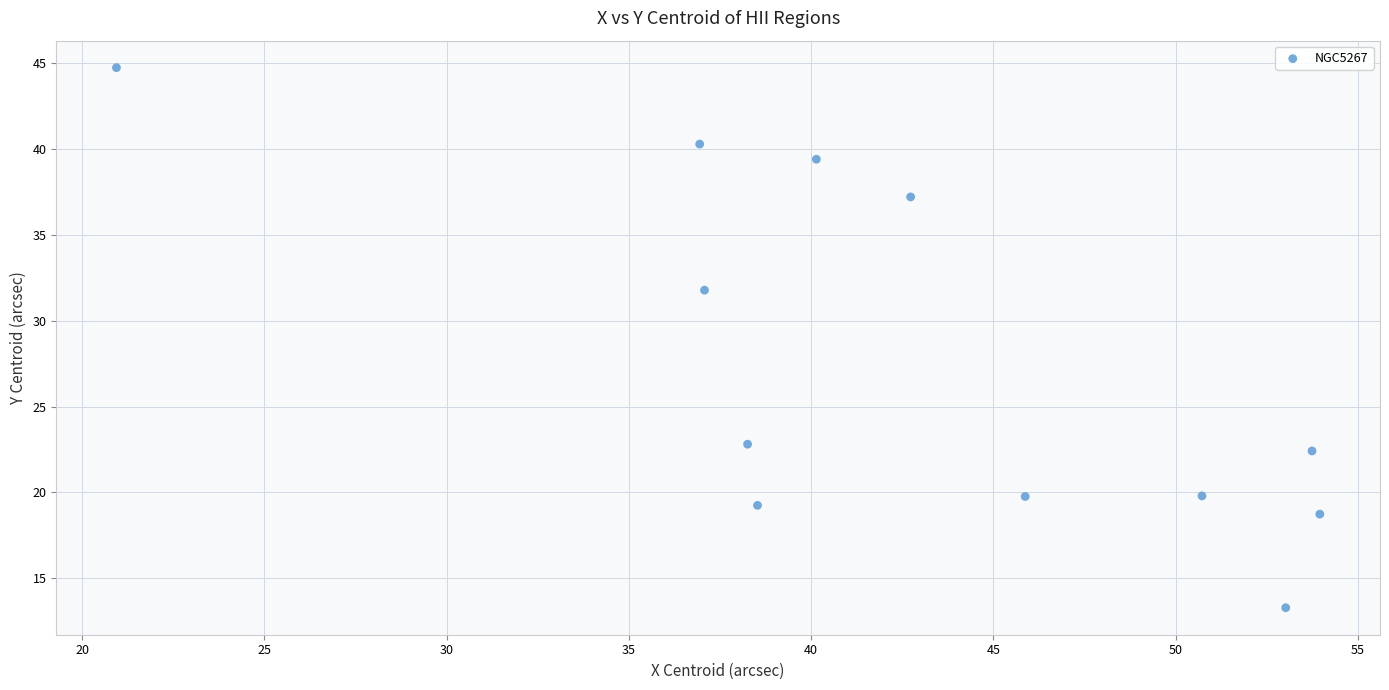

What is the range of Y values (max minus min)?

31.4